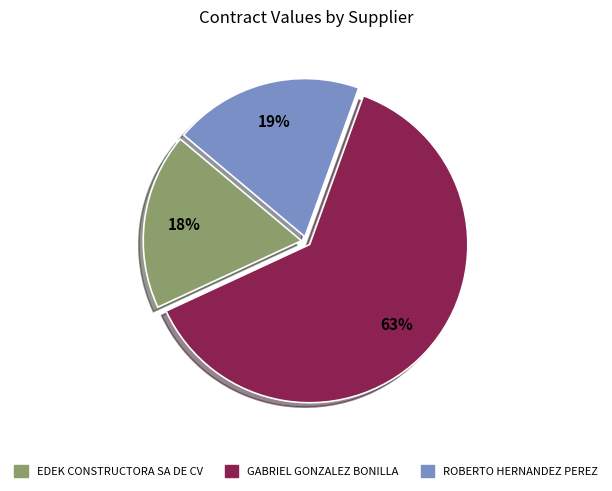

To the nearest percent, what is the difference between the largest and smallest slice percentages?

45%